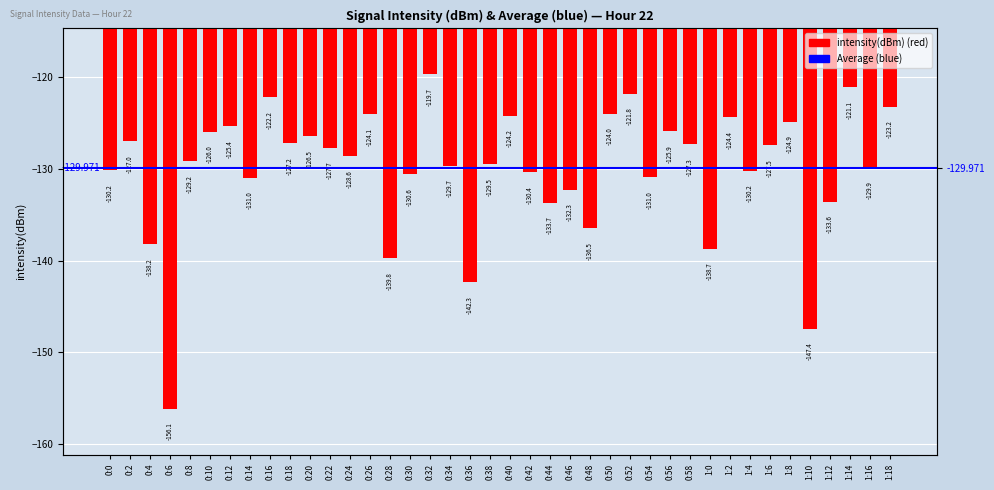

Which label corresponds to the largest value in the chart?

0:32